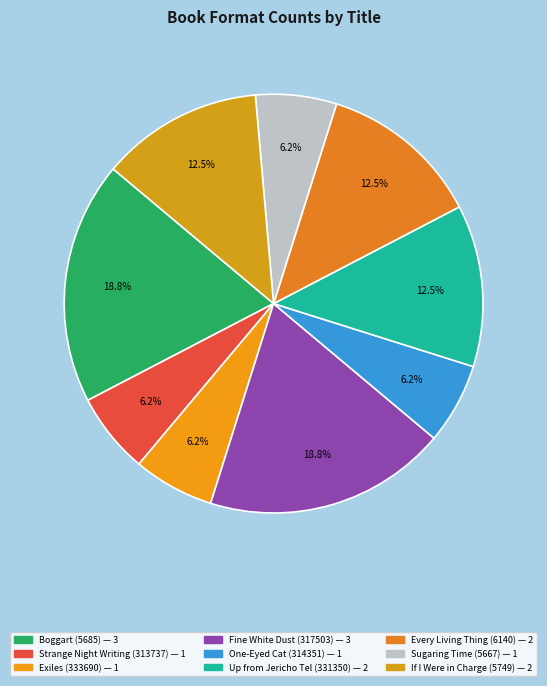

To the nearest percent, what is the difference between the largest and smallest slice percentages?

12%